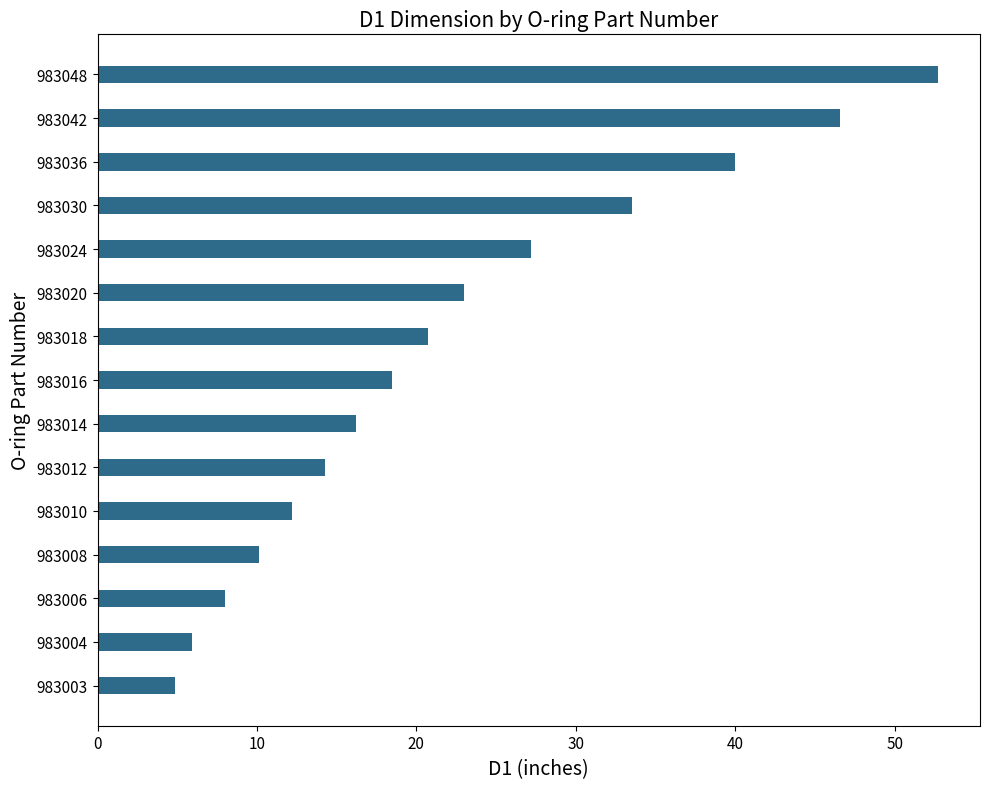

Where is the data nearest to the value 28?

983024